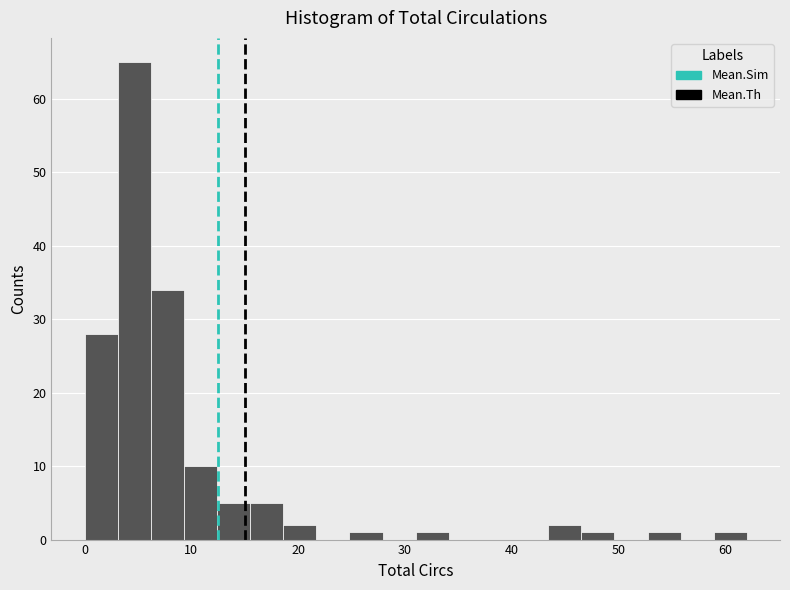

Around what value on the x-axis is the tallest bar? Give the approximate position of its centre, as read against the axis.

5